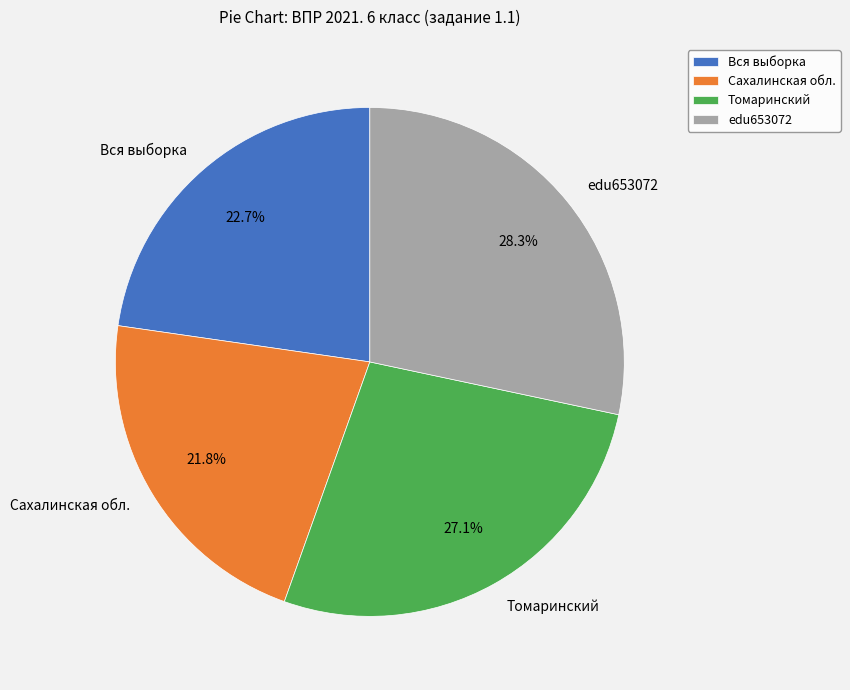

True or false: Вся выборка accounts for 37% of the total.

False